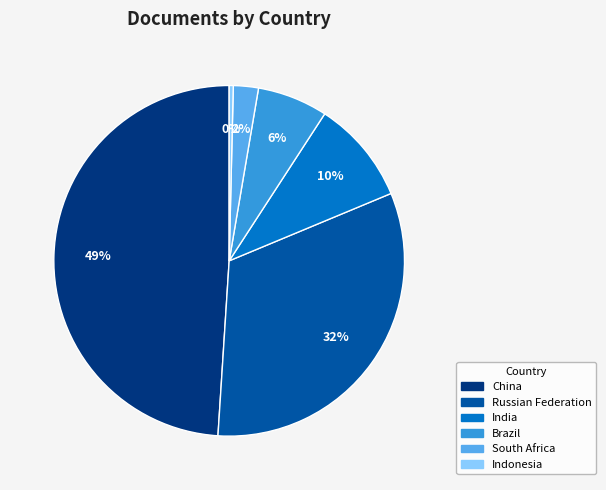

Between Indonesia and China, which is larger?

China